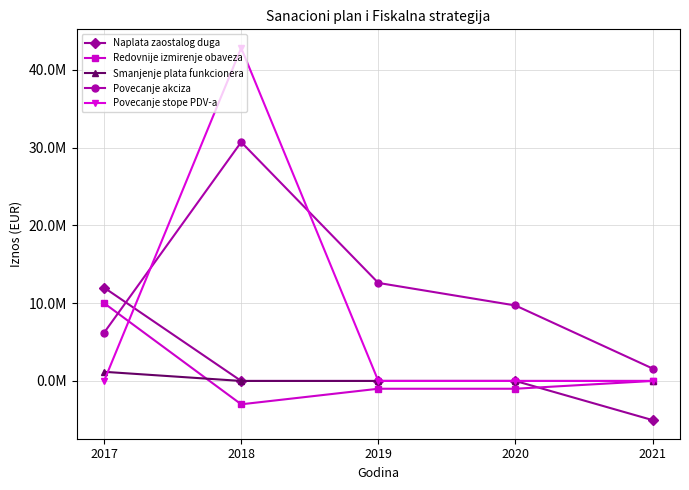

At which label does Naplata zaostalog duga reach its minimum?

2021